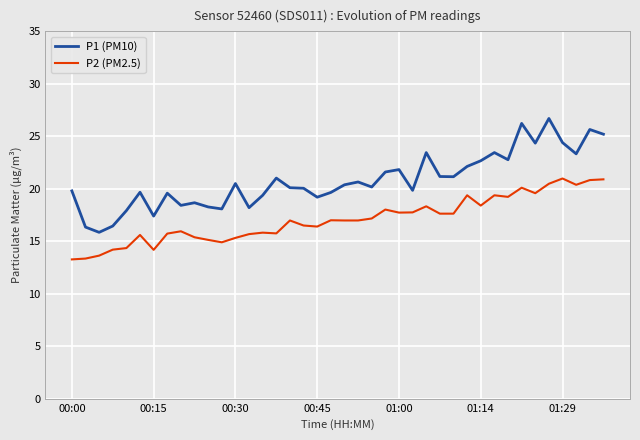

Does the chart display data point markers on the line(s)?

No